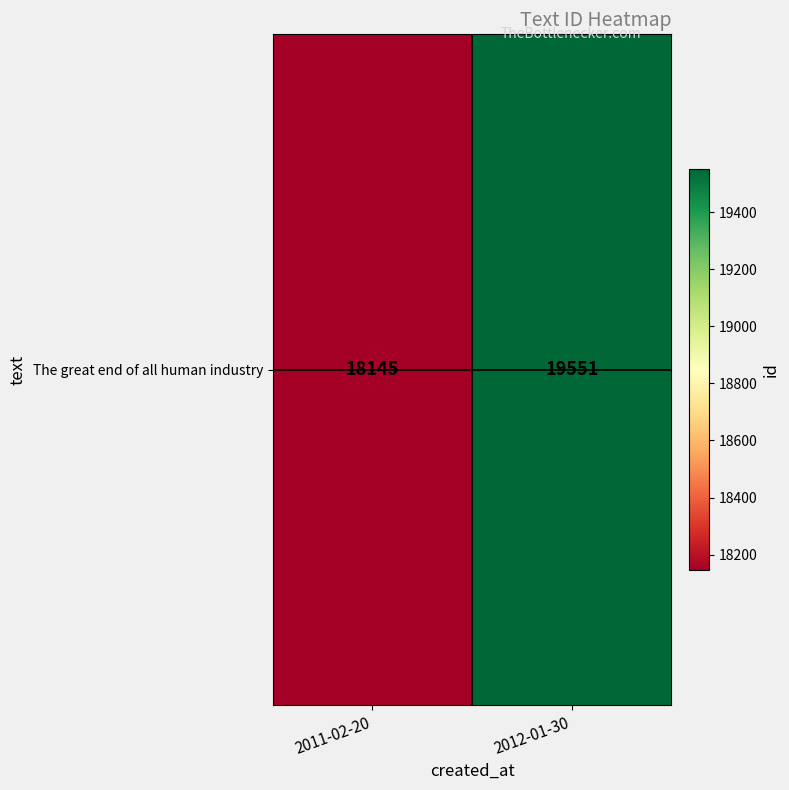

What is the change in value from 2011-02-20 to 2012-01-30?

+1406